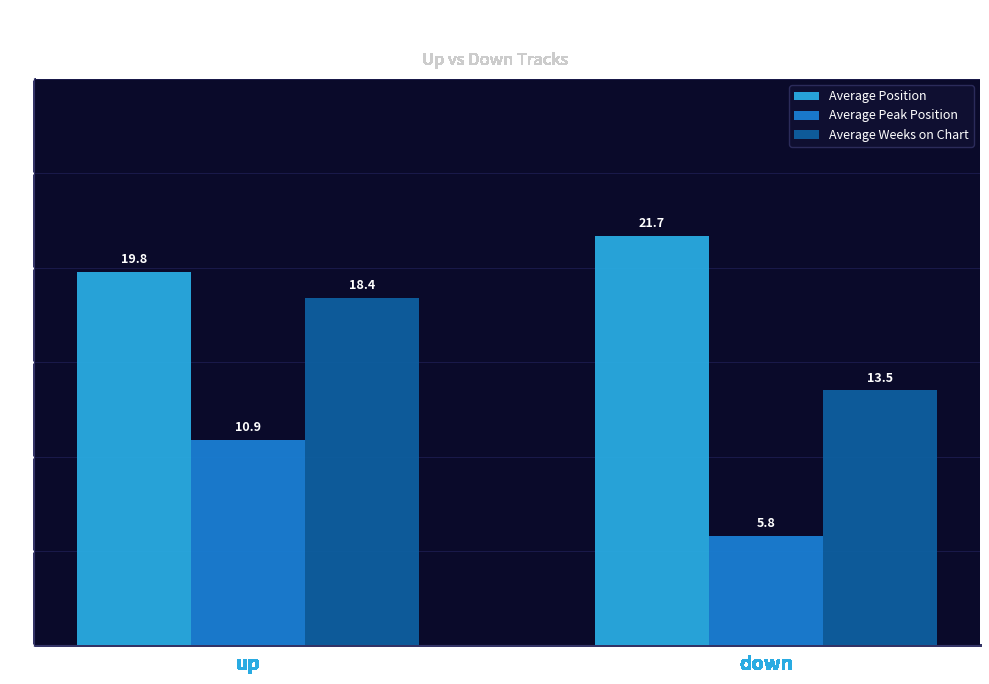

List the series in order of their peak value, highest first.

Average Position, Average Weeks on Chart, Average Peak Position